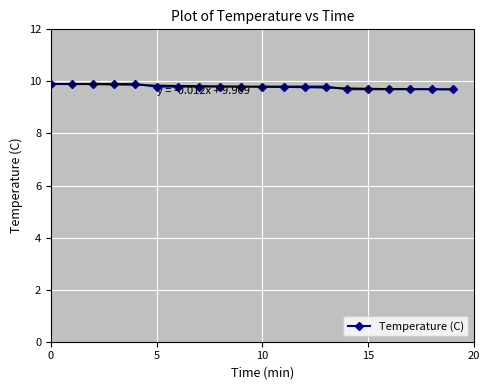

True or false: there are more than 1 points higher than both neighbors.

False